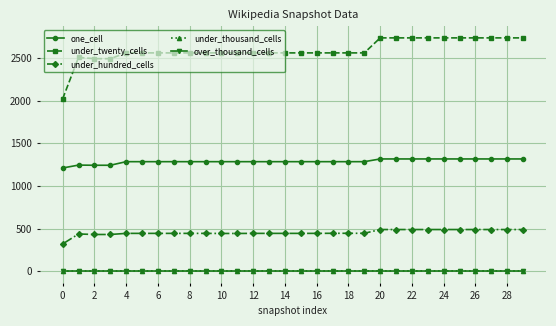

How many distinct data groups are displayed?

5